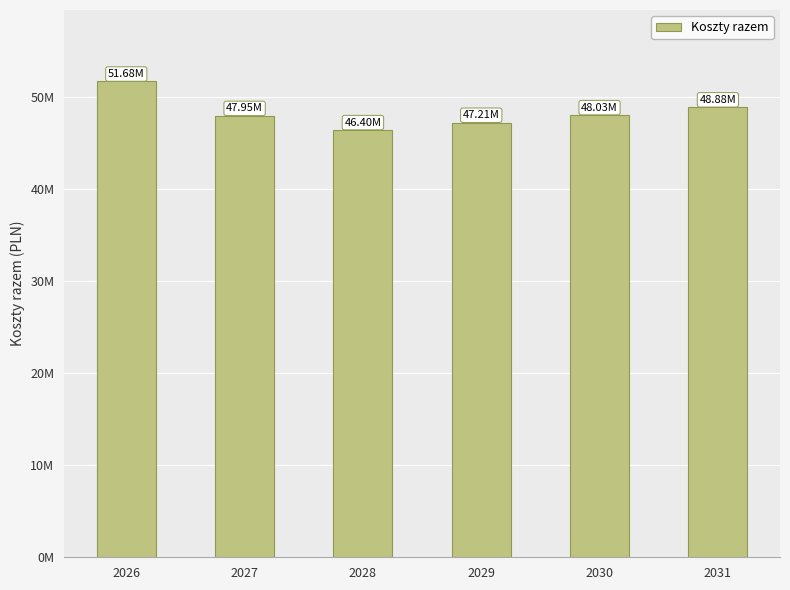

What is the difference between the maximum and minimum values?

5277446.5